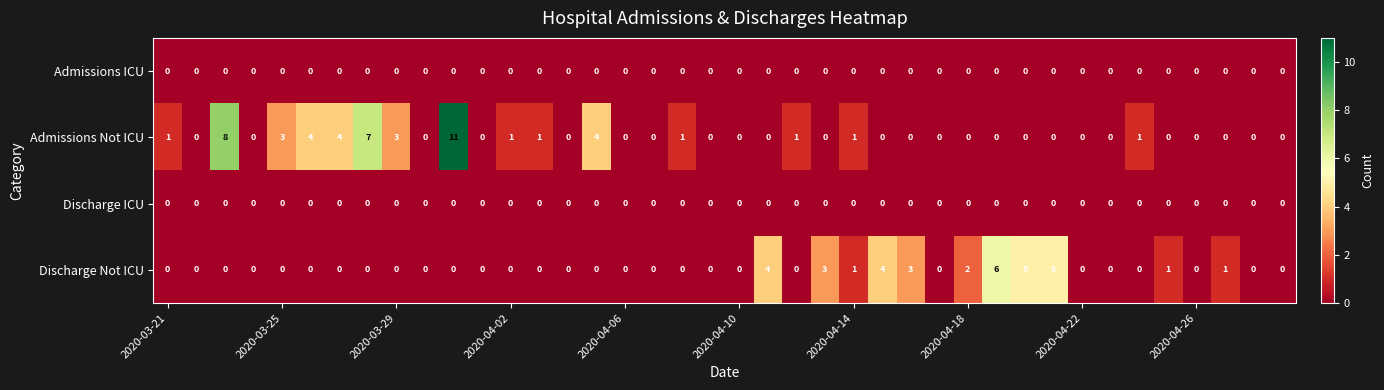

What is the sum of all Admissions Not ICU values?

51